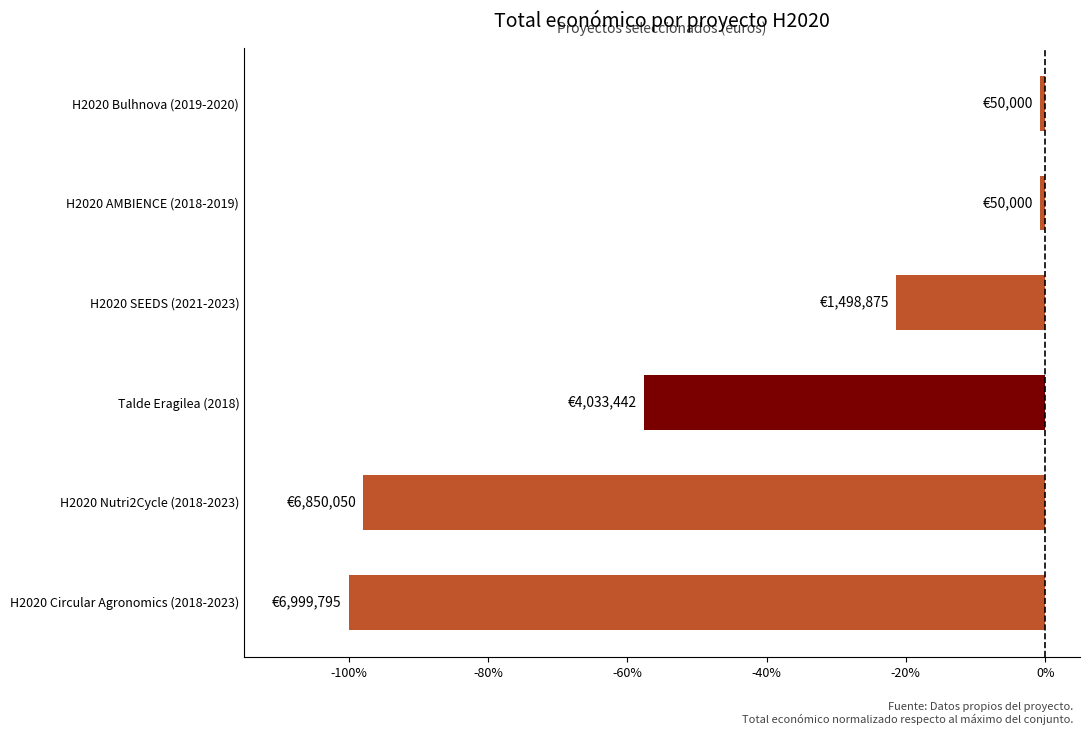

Does the chart contain any negative values?

Yes